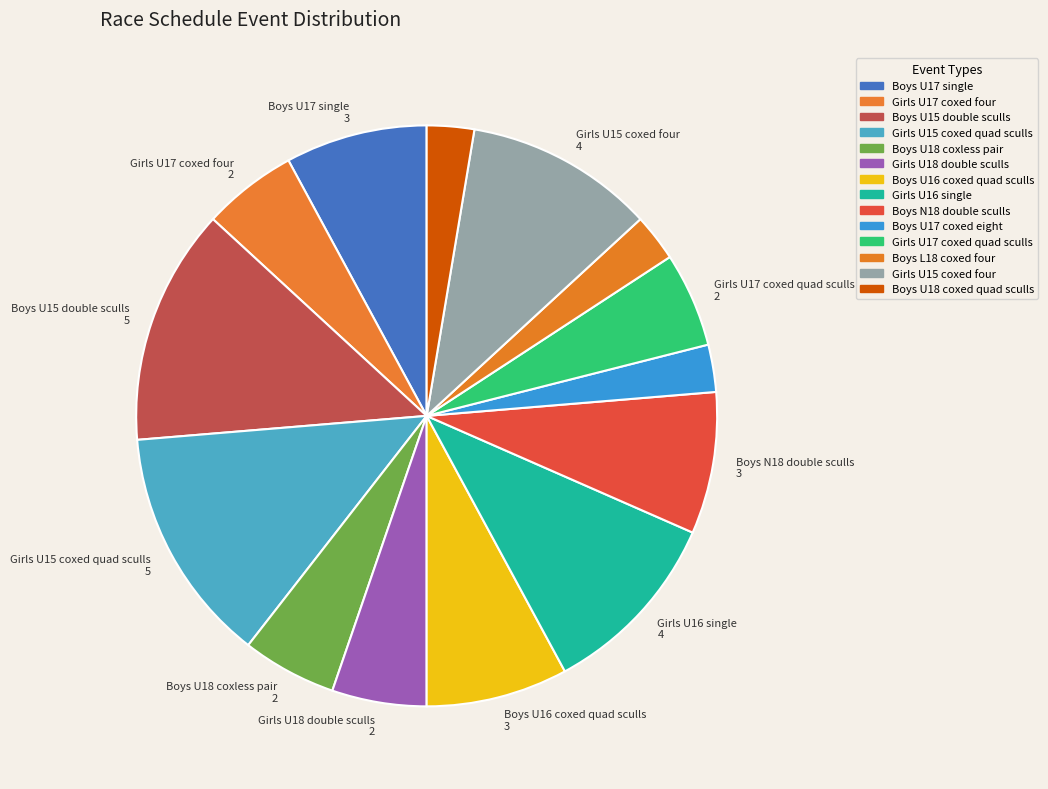

Is there any slice that represents more than half of the pie?

No